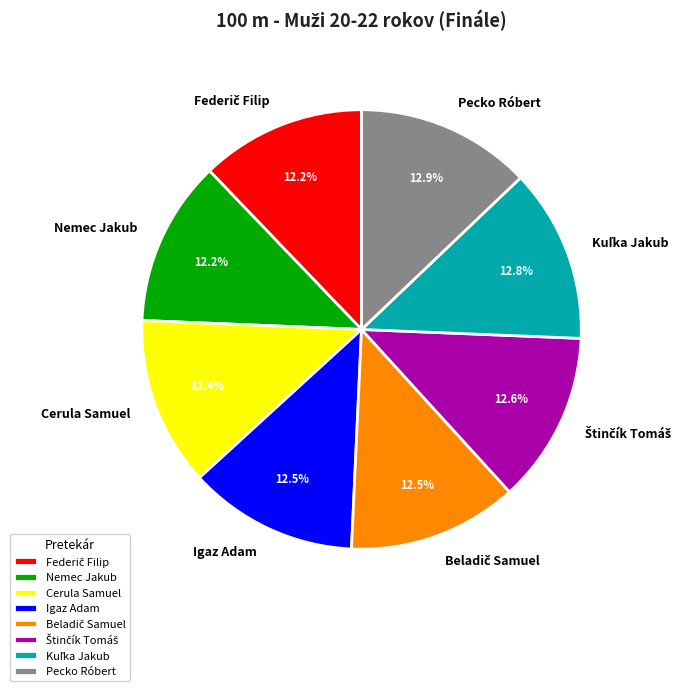

Is Cerula Samuel the majority of the pie?

No